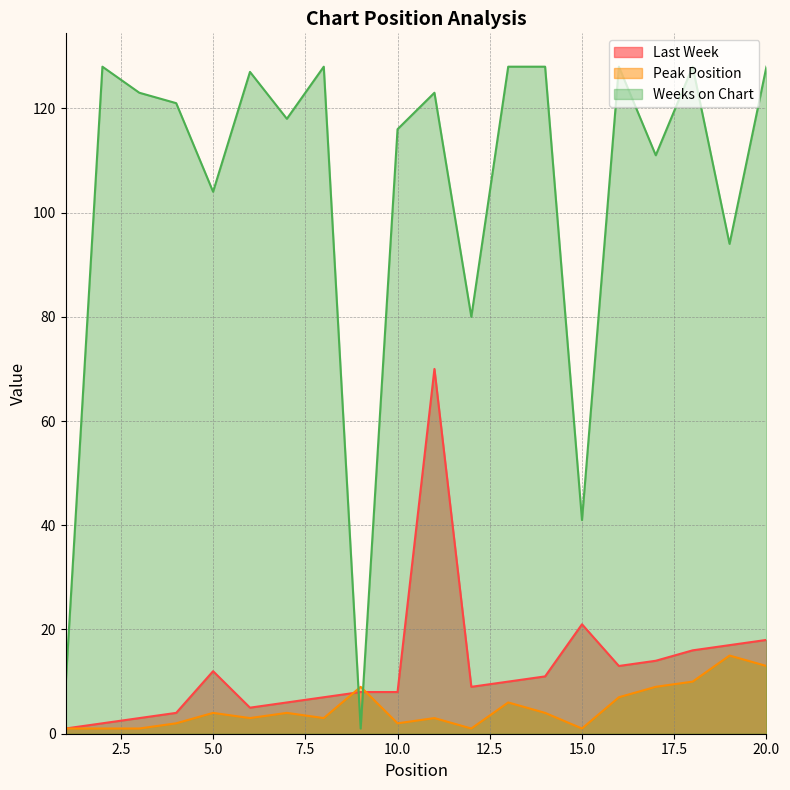

After their last crossing, which series has the higher values: Weeks on Chart or Peak Position?

Weeks on Chart